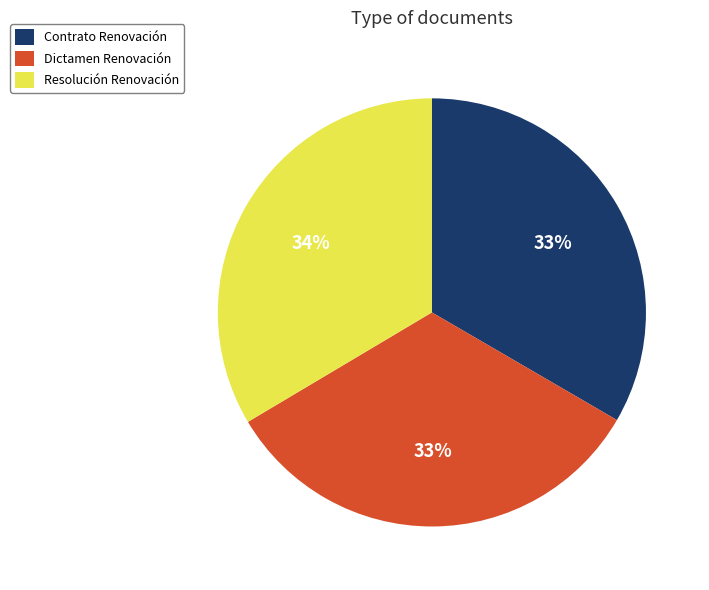

Does any single category account for the majority?

No